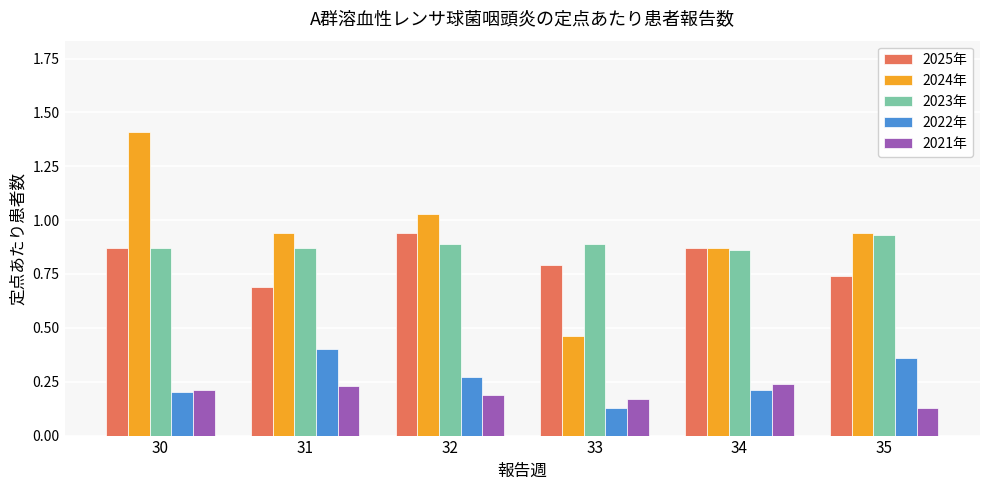

How many 2025年 values are between 0 and 1?

6